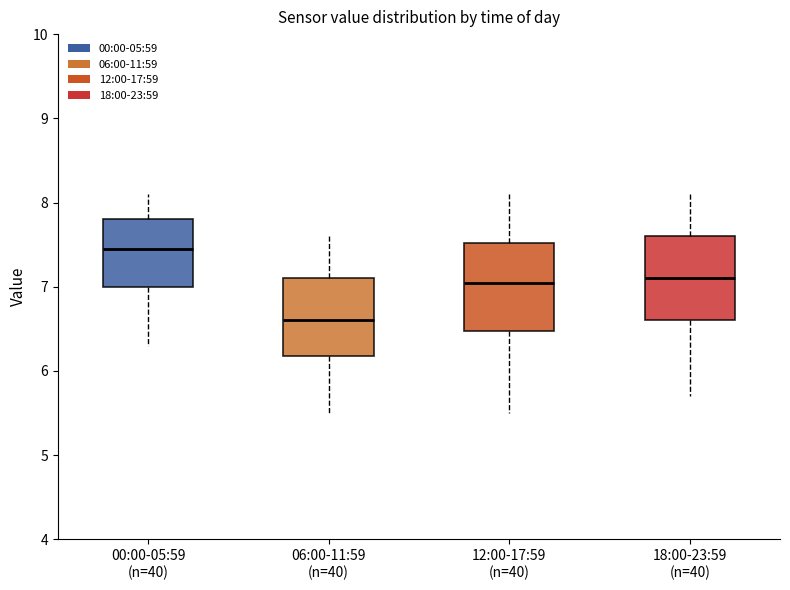

Which box has the lowest median line?

06:00-11:59 (n=40)